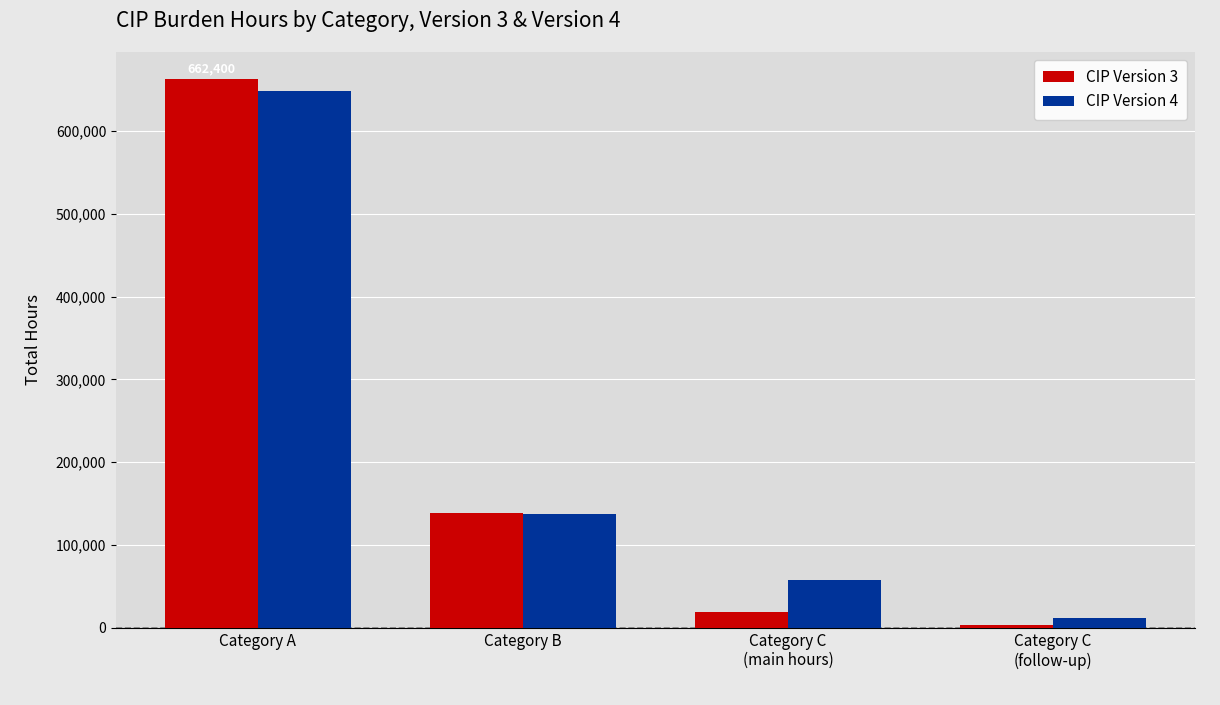

List the labels in order of CIP Version 3 value, largest first.

Category A, Category B, Category C
(main hours), Category C
(follow-up)